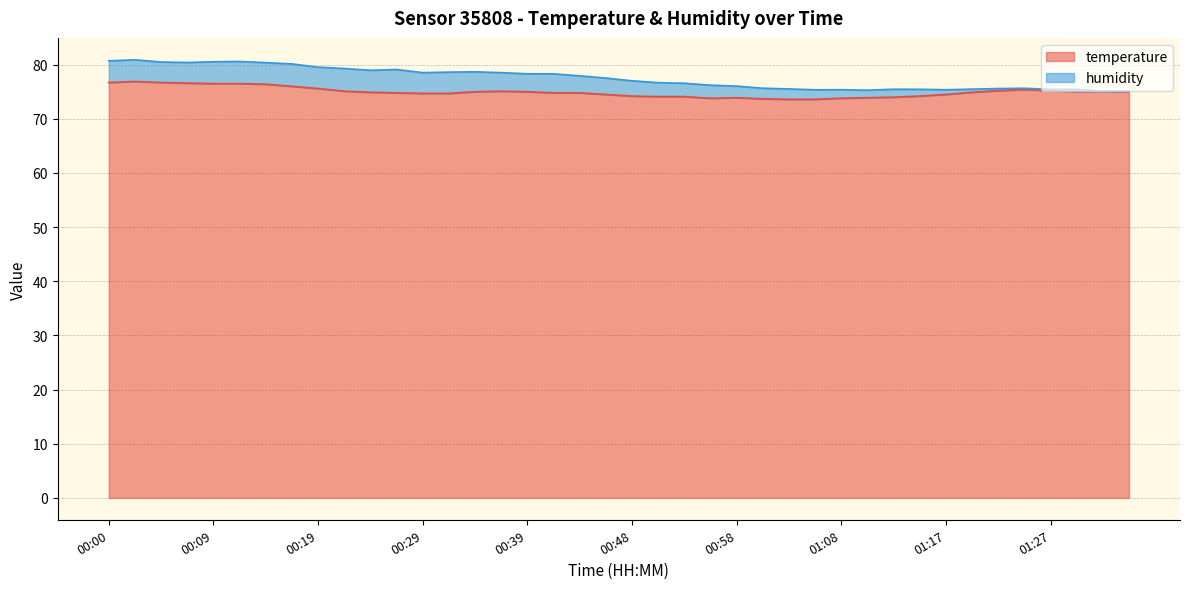

How many data points are above 74?

32